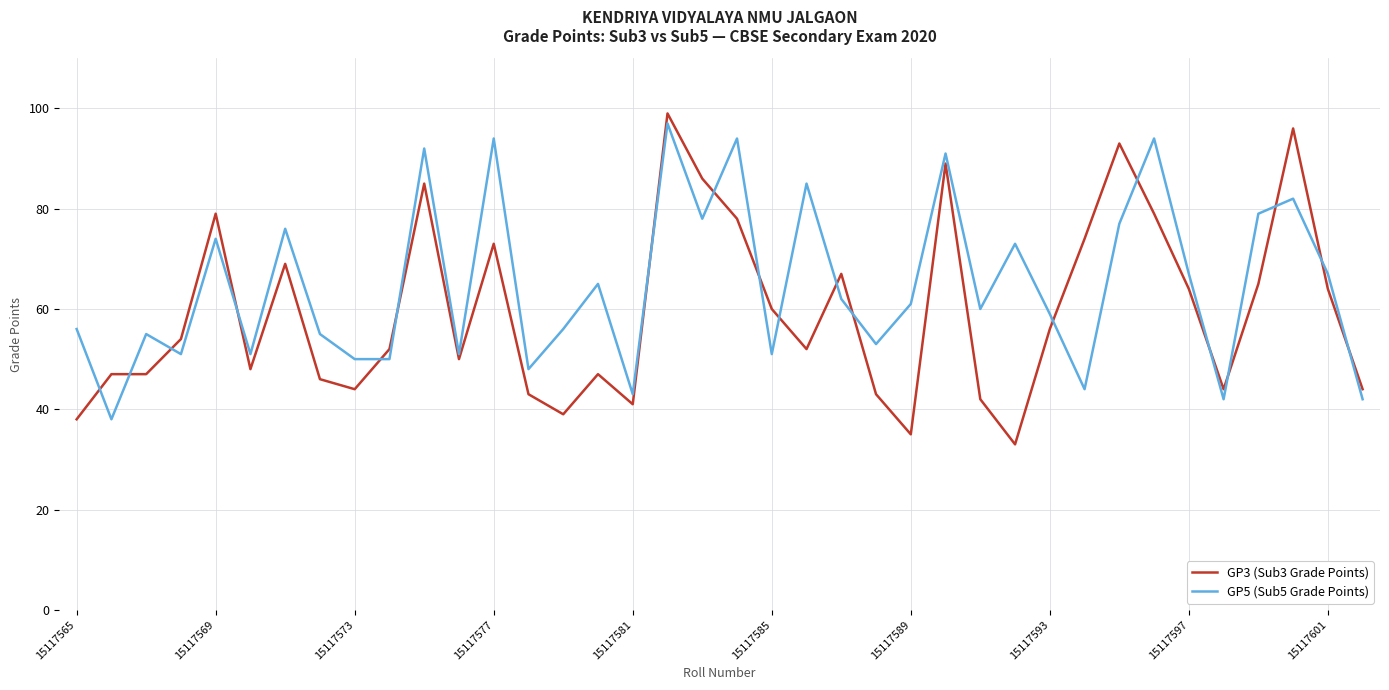

How many intersections are there between GP5 (Sub5 Grade Points) and GP3 (Sub3 Grade Points)?

19